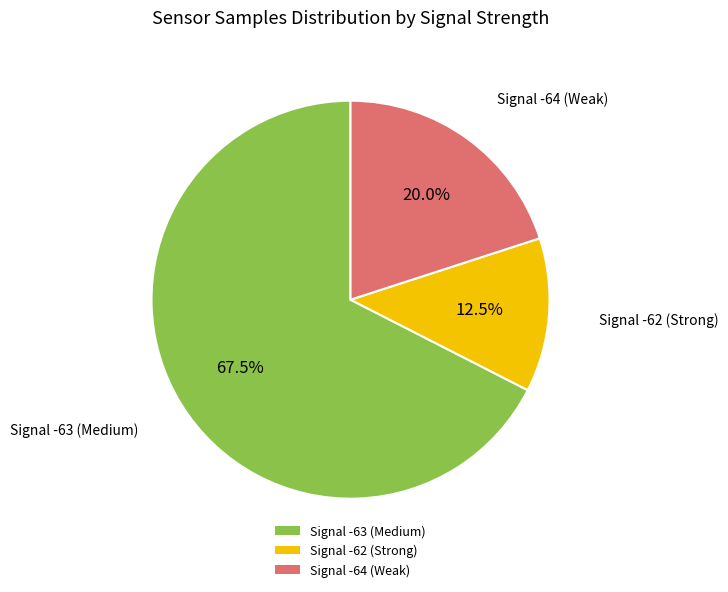

What is the ratio of the value at Signal -64 (Weak) to the value at Signal -62 (Strong)?

1.6